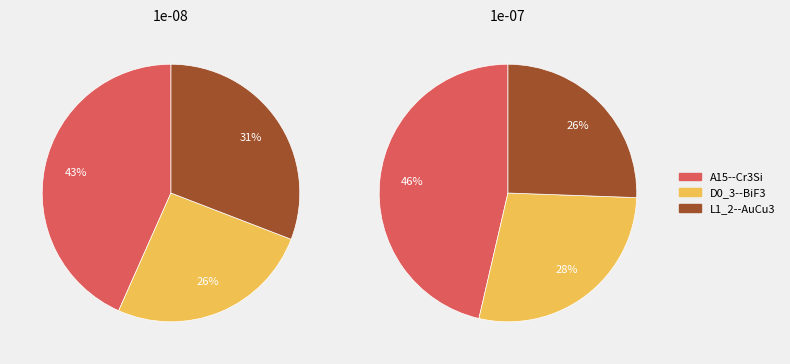

Count the number of slices in the pie.

3